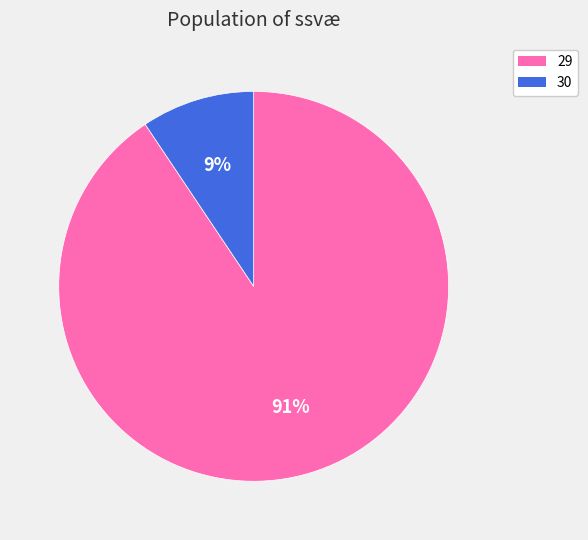

Which has a higher value, 29 or 30?

29